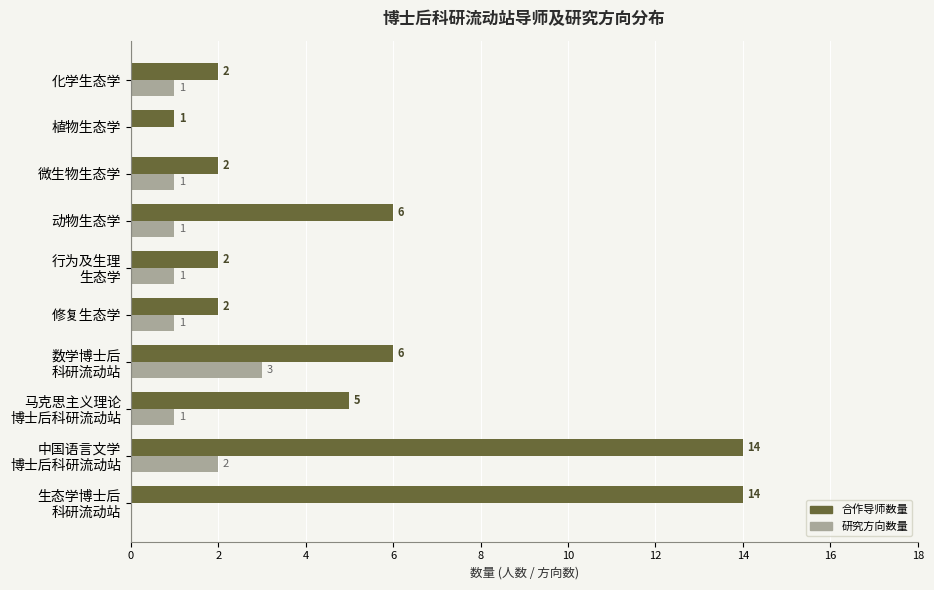

What is the sum of all 研究方向数量 values?

11